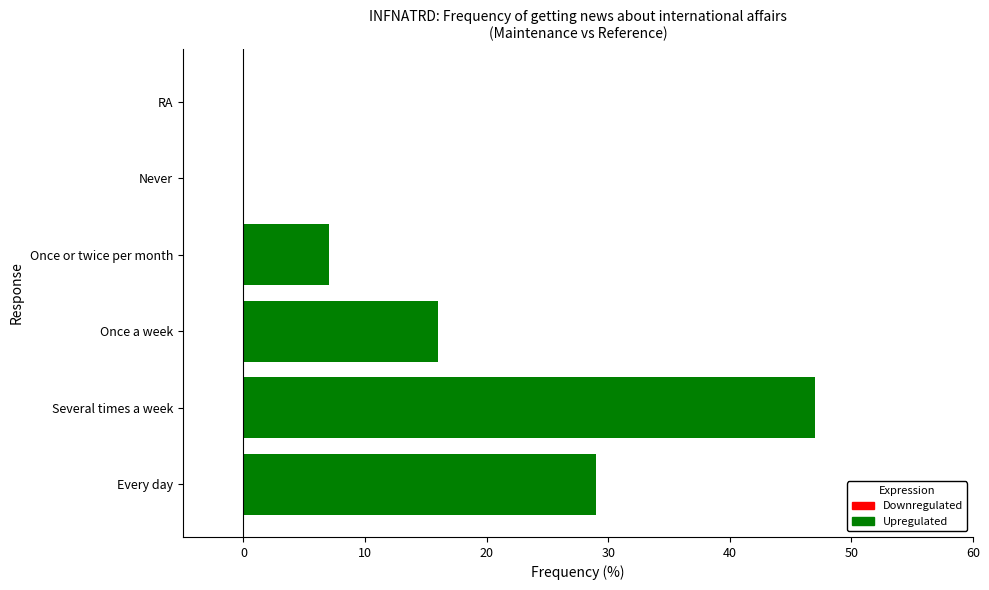

Between Once a week and Never, which is larger?

Once a week